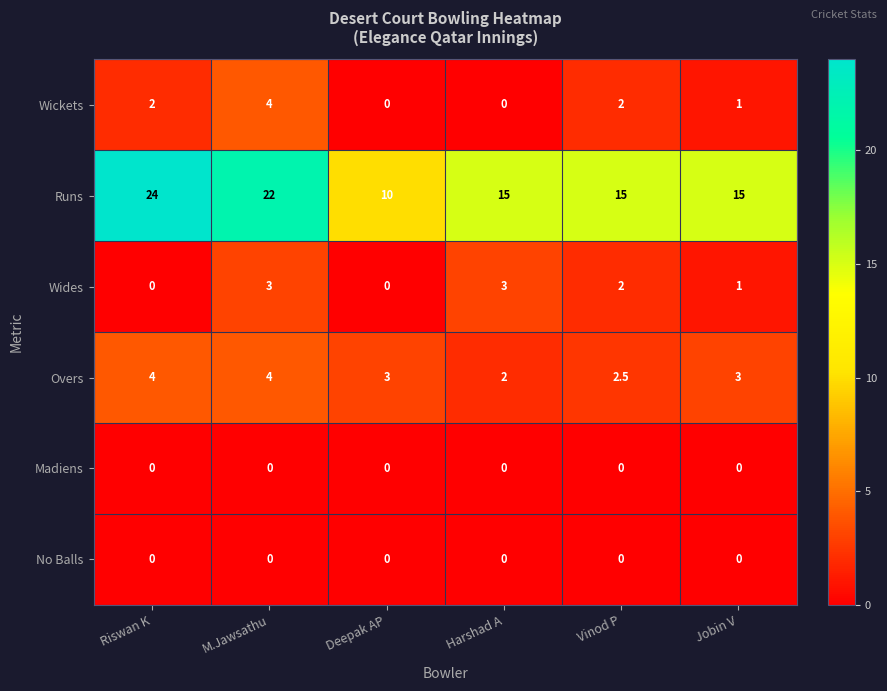

At which category is the sum across all series the highest?

M.Jawsathu